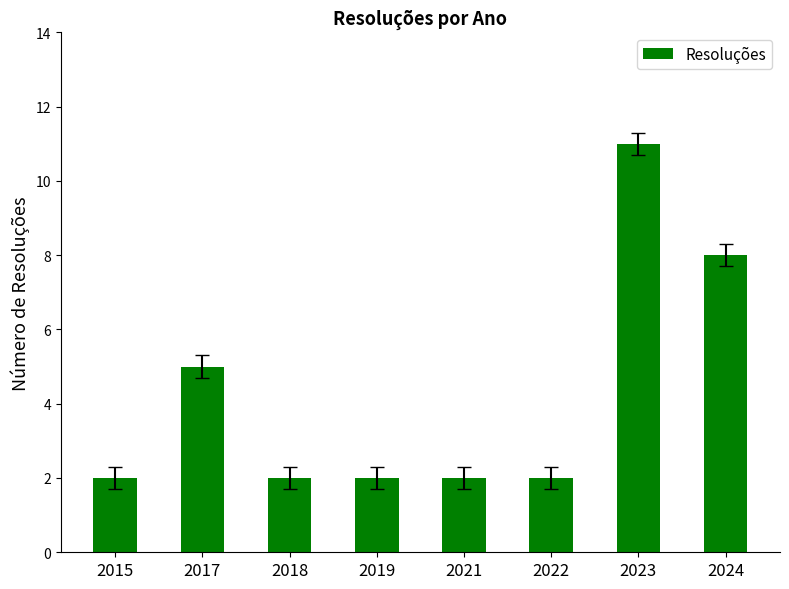

What is the value of the 1st bar from the left?

2